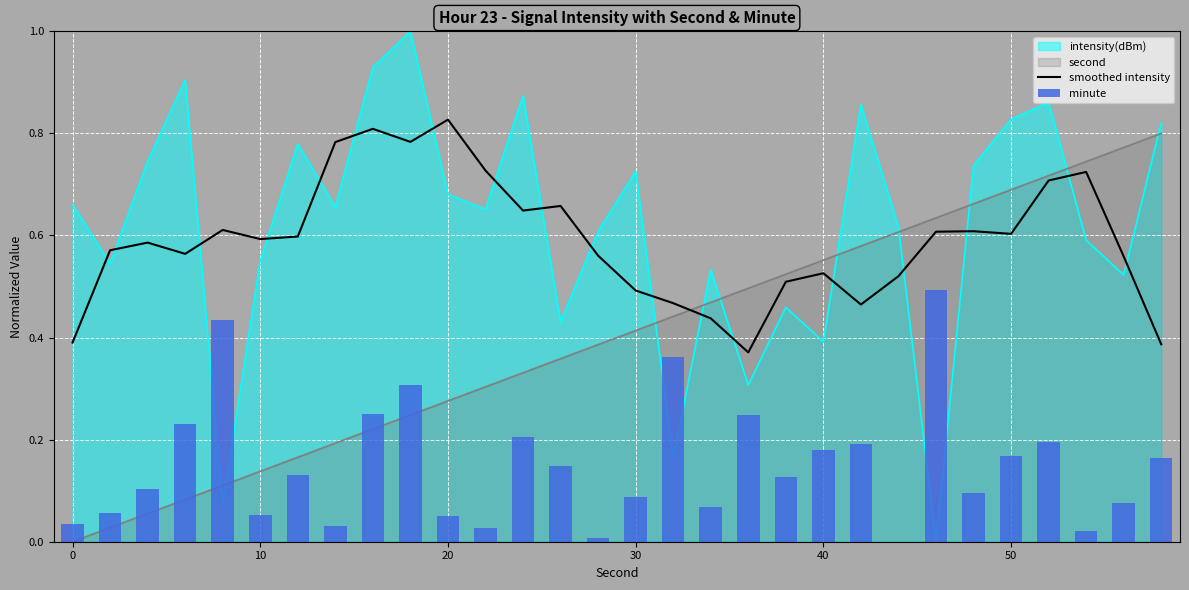

Does the chart contain any negative values?

No